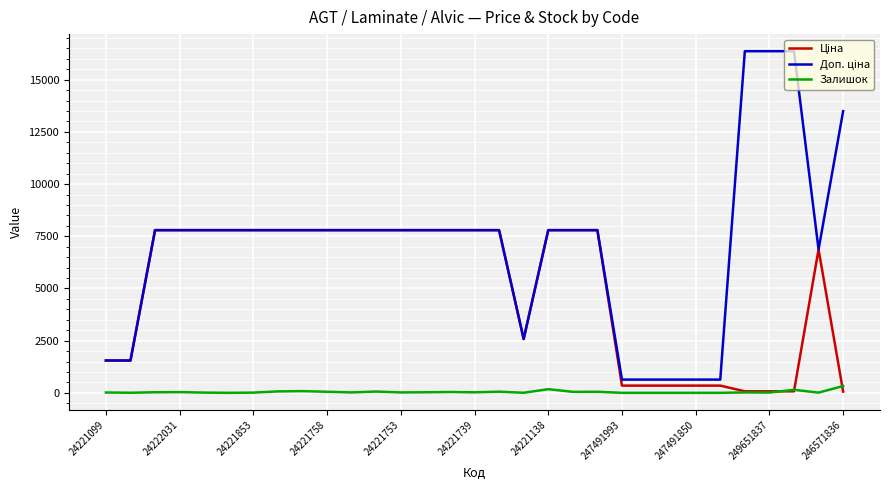

What is the maximum value shown in the chart?

16366.5